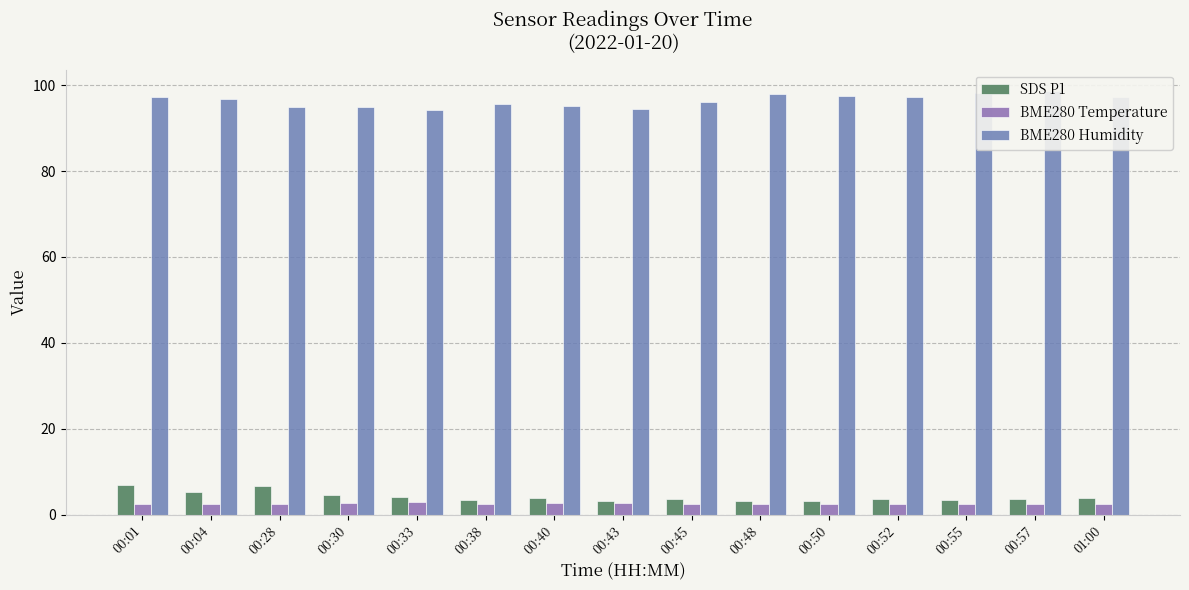

What are all the series names shown in the legend?

SDS P1, BME280 Temperature, BME280 Humidity